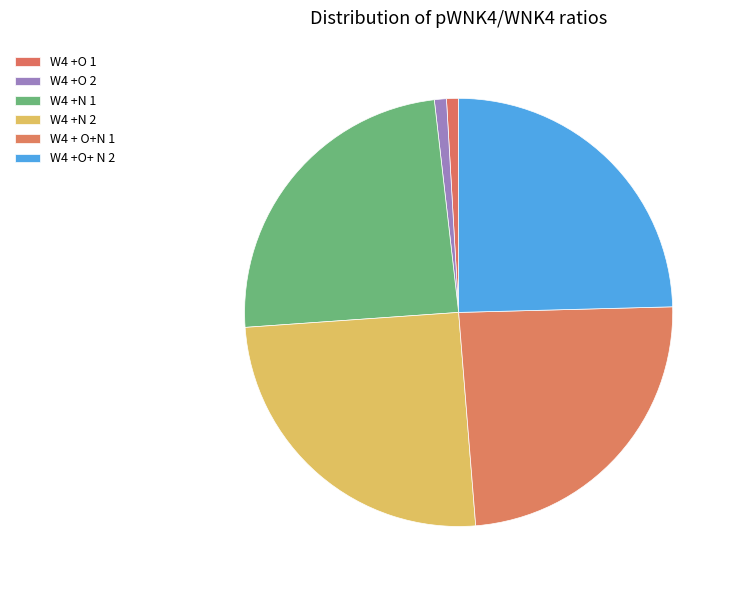

True or false: W4 +O+ N 2 accounts for 10% of the total.

False